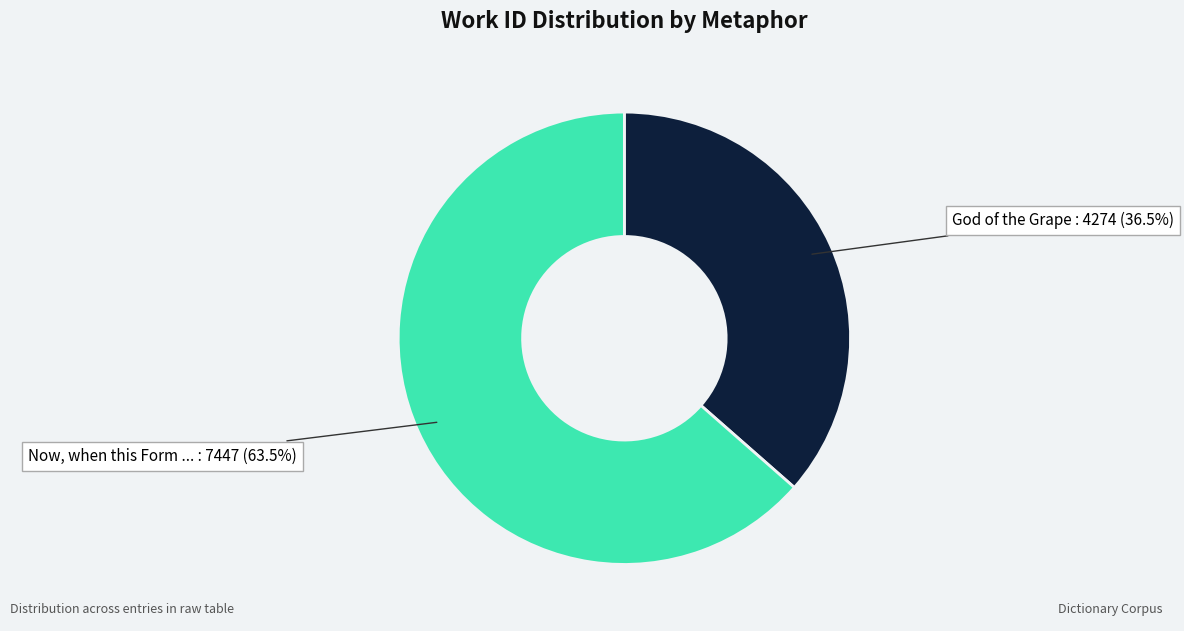

How many segments does this pie chart have?

2